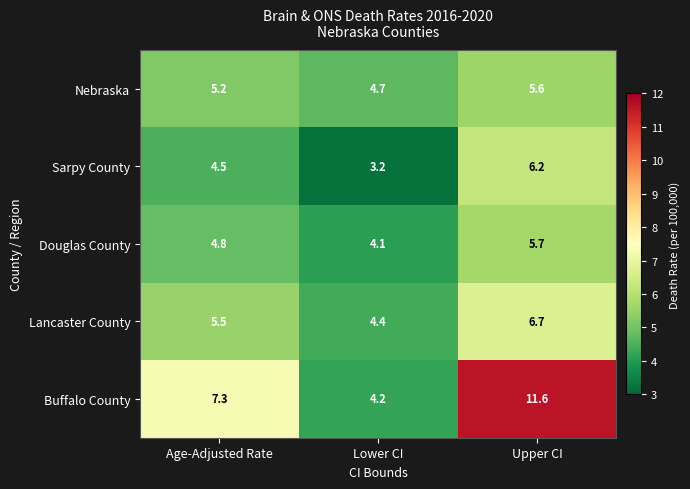

Rank the series by their maximum value, from highest to lowest.

Buffalo County, Lancaster County, Sarpy County, Douglas County, Nebraska